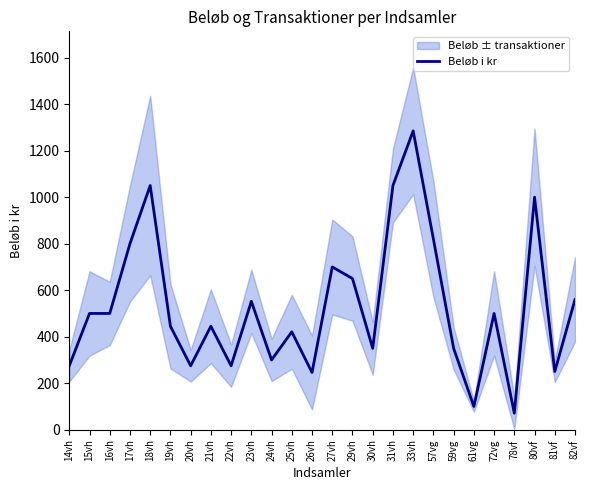

Reading right to left, extract all data points from this chart.

560	250	1000	71	500	100	350	820	1285	1050	350	650	700	246	421	300	552	275	445	275	445	1050	800	500	500	275